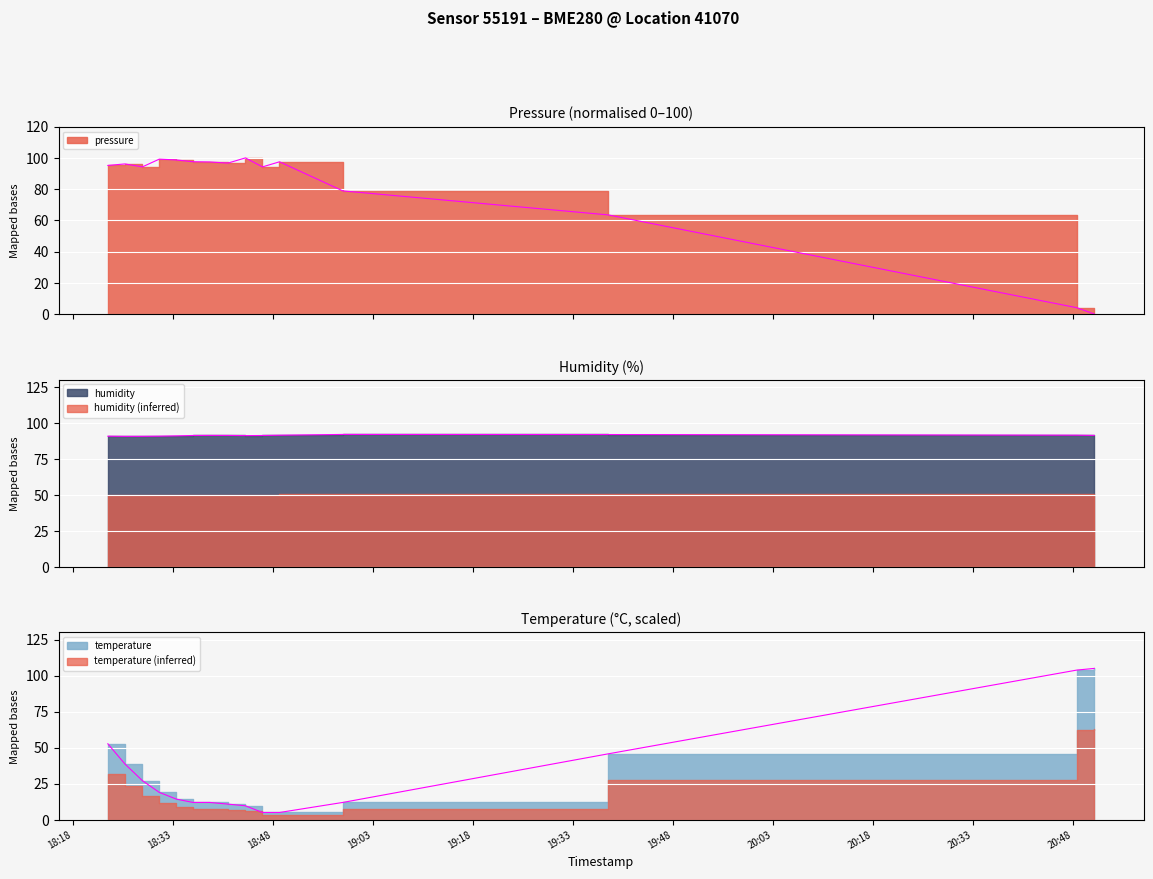

Is the value of pressure at 2022-11-15T18:46:29 greater than the value of temperature at 2022-11-15T18:49:02?

Yes